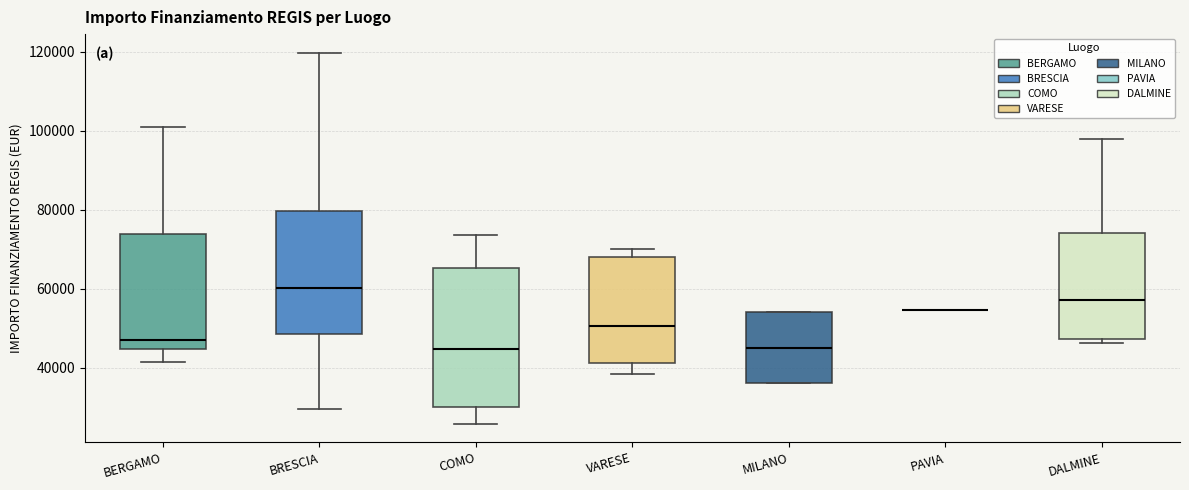

Reading left to right, read every box against the y-axis: the position of its median line, the range the box covers, and the ends of its whiskers. The values are not printed on the chart, so give them approximately, as read against the axis.

BERGAMO: median 48000, box 44000 to 74000, whiskers 42000 to 100000
BRESCIA: median 60000, box 48000 to 80000, whiskers 30000 to 120000
COMO: median 44000, box 30000 to 66000, whiskers 26000 to 74000
VARESE: median 50000, box 42000 to 68000, whiskers 38000 to 70000
MILANO: median 46000, box 36000 to 54000, whiskers 36000 to 54000
PAVIA: box collapsed to a line at 54000, whiskers 54000 to 54000
DALMINE: median 58000, box 48000 to 74000, whiskers 46000 to 98000